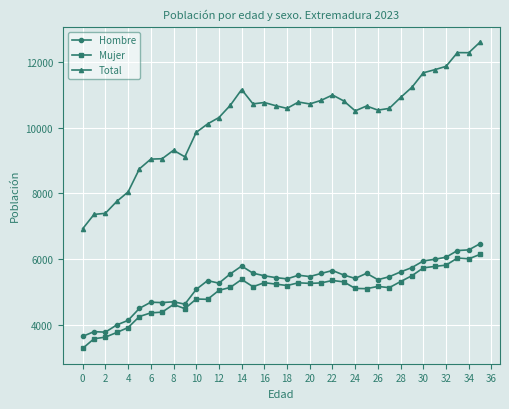

True or false: Hombre and Total intersect in this chart.

False